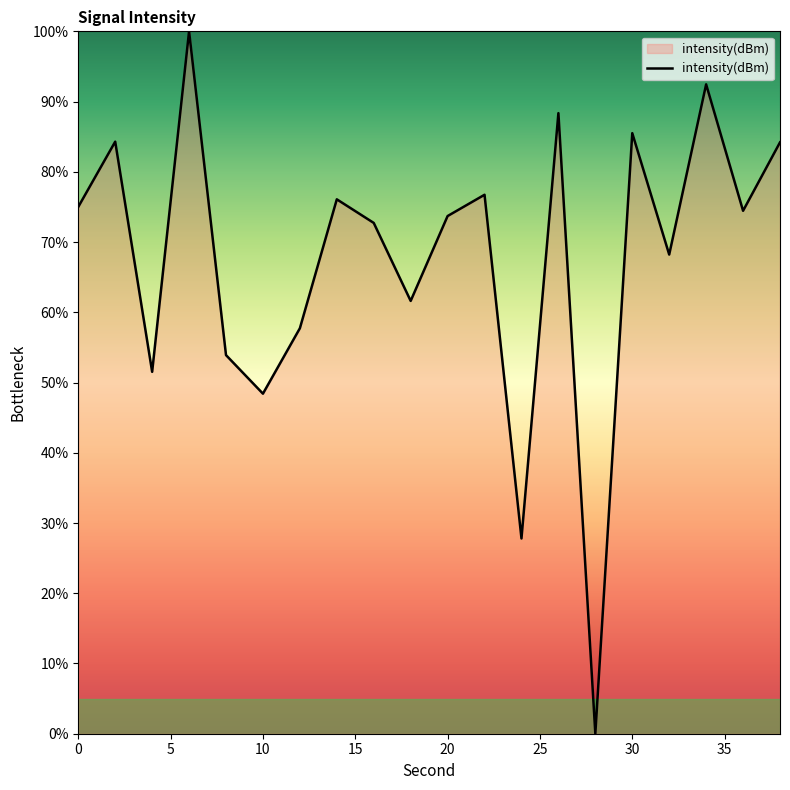

What is the difference between the maximum and minimum values?

100.0